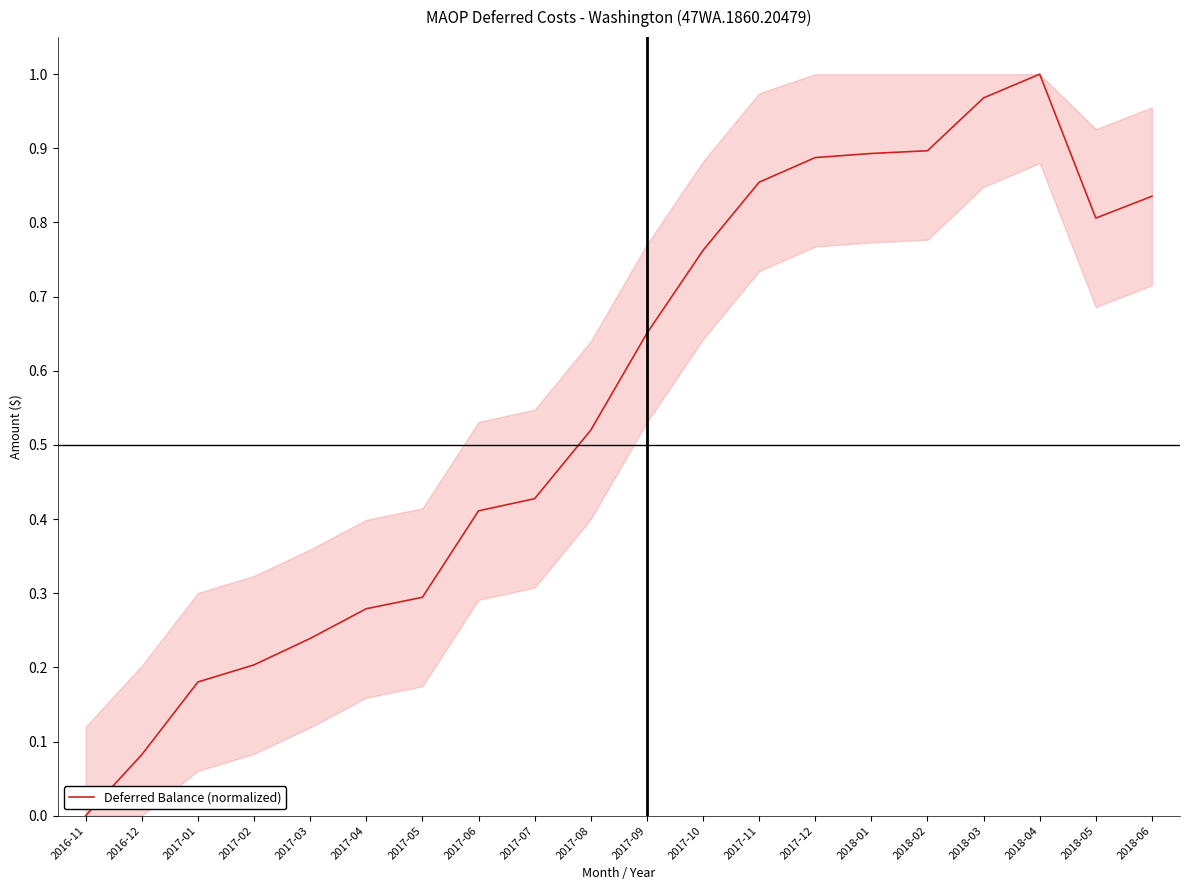

Between 2017-09 and 2016-12, which is larger?

2017-09